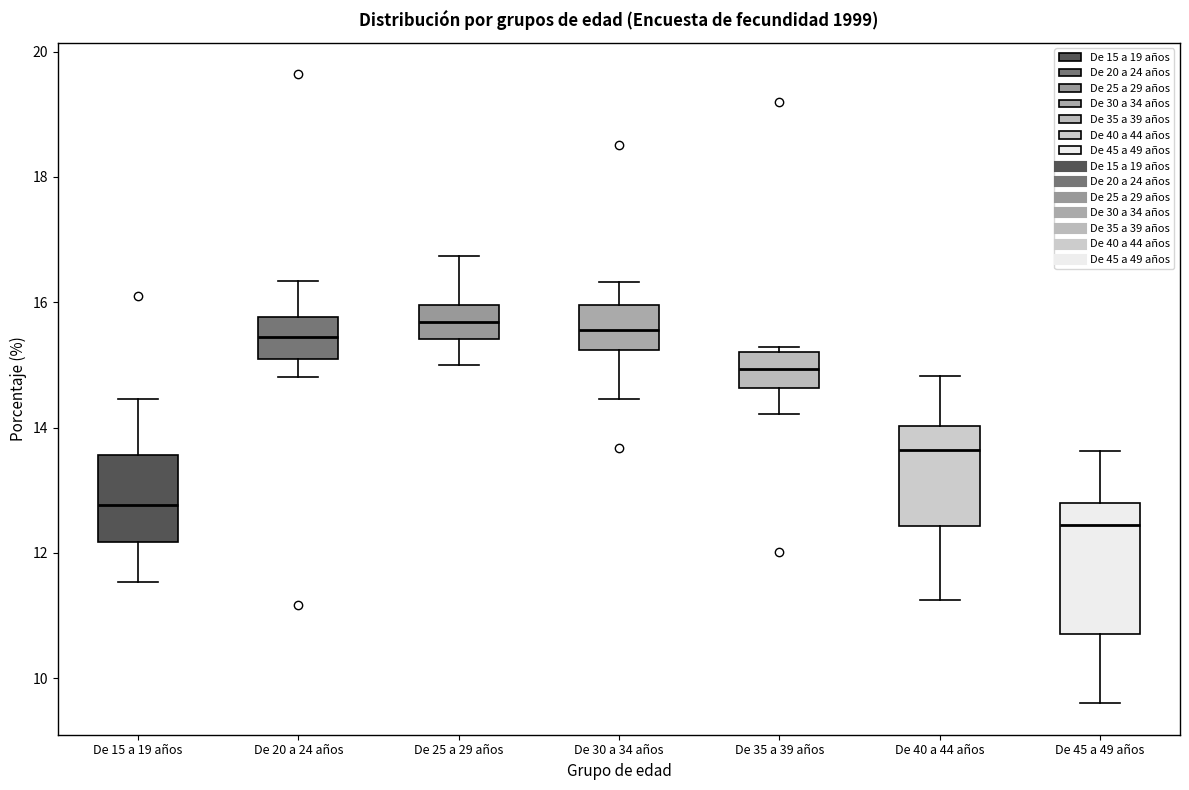

Which box's median line is the lowest?

De 45 a 49 años